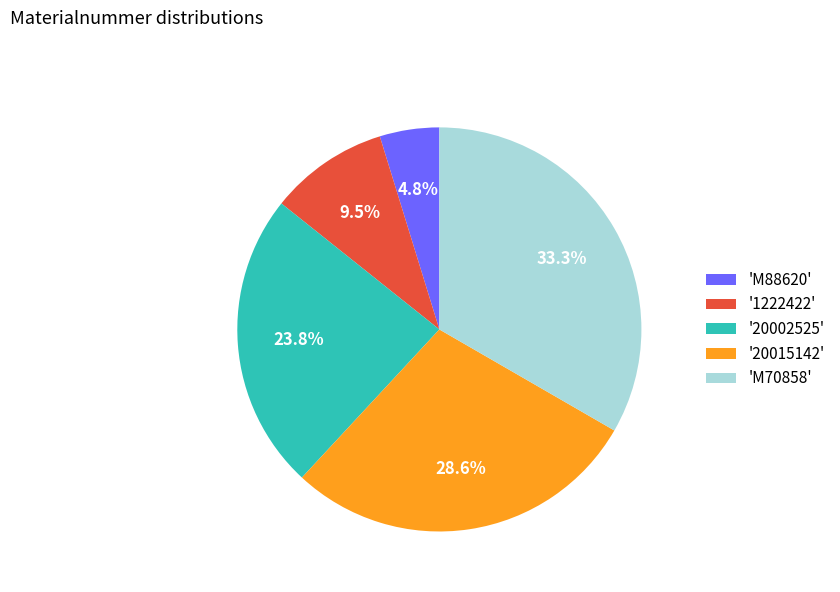

Does '20015142' represent more than half of the total?

No